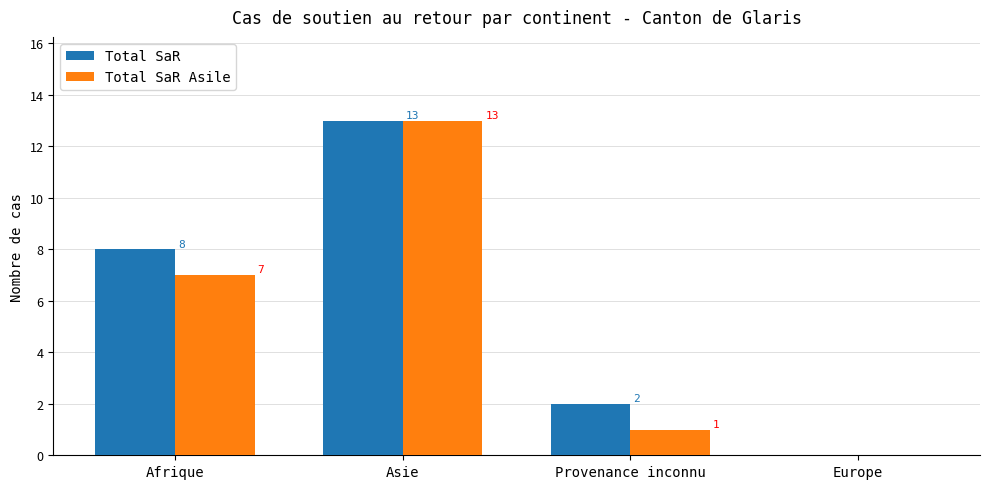

Reading left to right, extract all data points from this chart.

Total SaR: 8	13	2	0
Total SaR Asile: 7	13	1	0